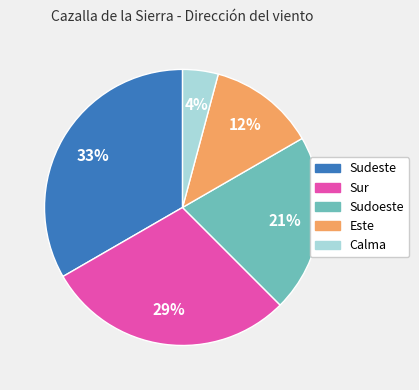

To the nearest percent, what is the average slice percentage?

20%